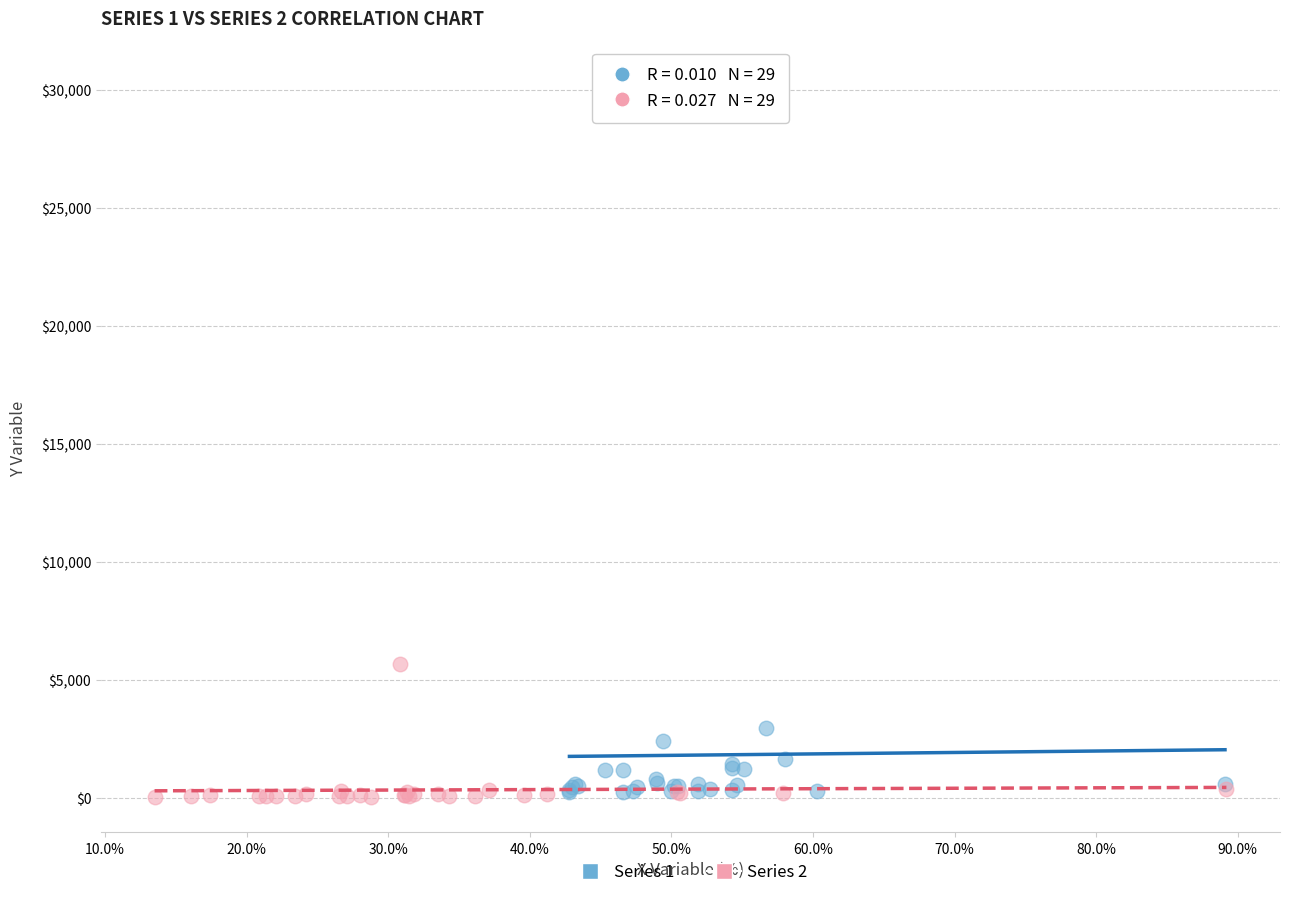

Which series contains the highest Y value?

Series 1